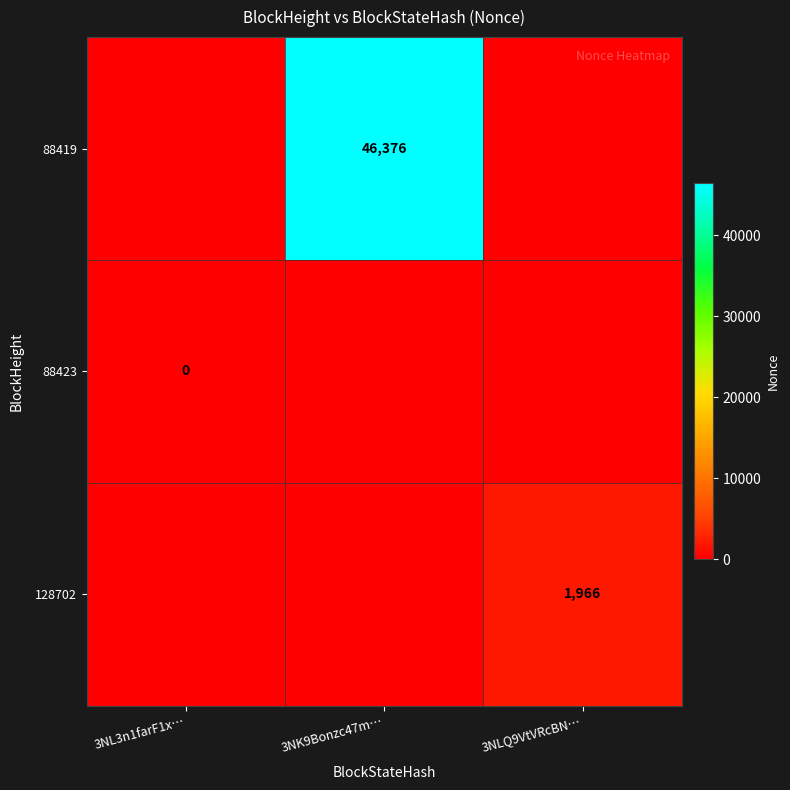

True or false: 128702 has a value of 1966 at 3NLQ9VtVRcBN….

True